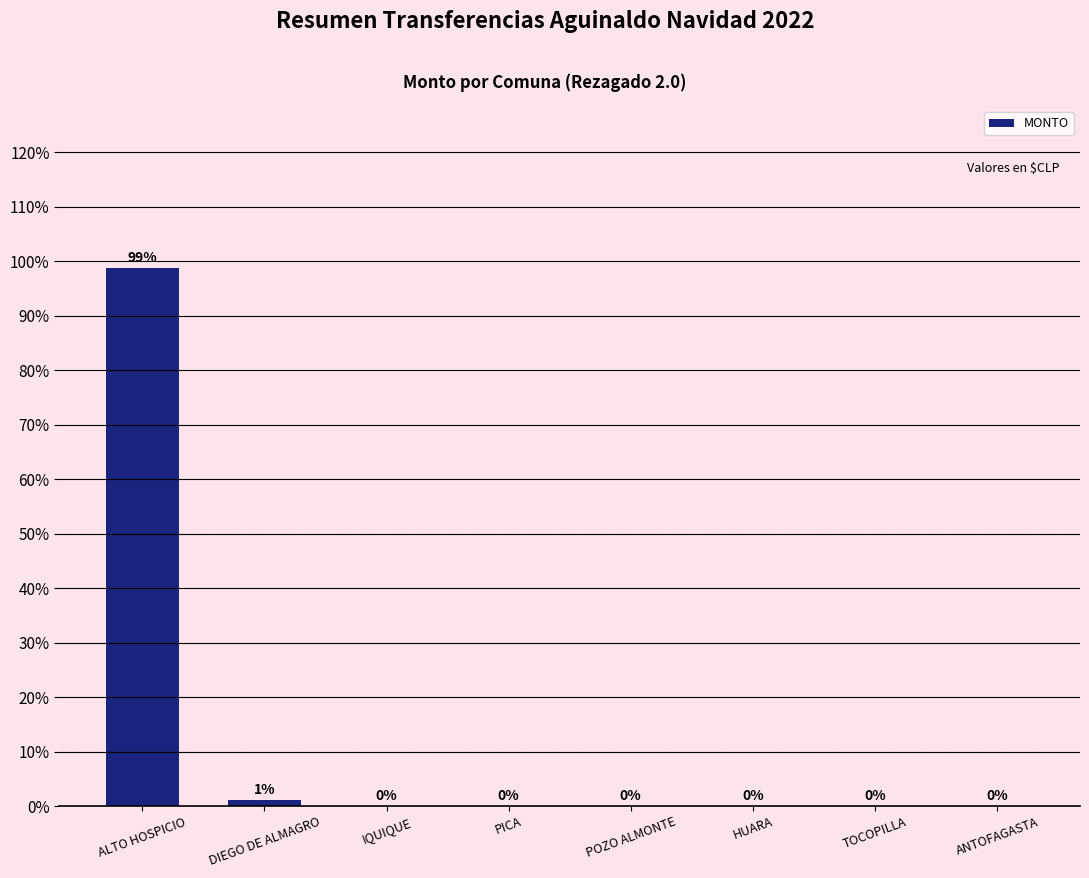

What is the maximum value shown in the chart?

98.8